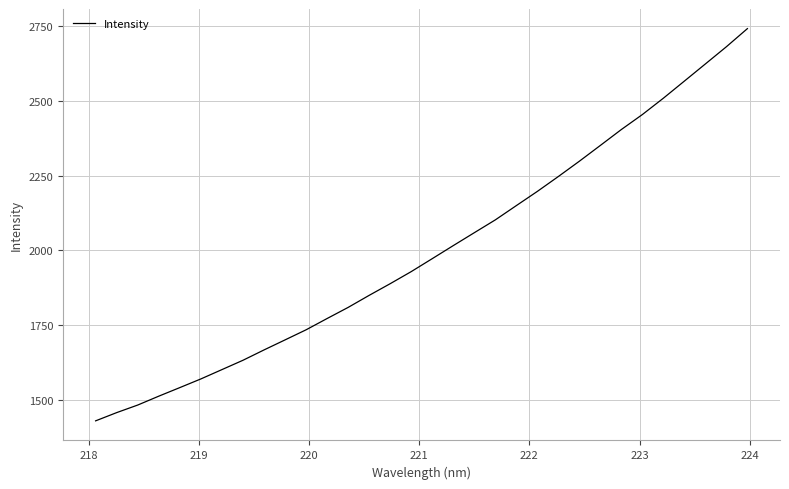

What is the greatest value displayed?

2742.7